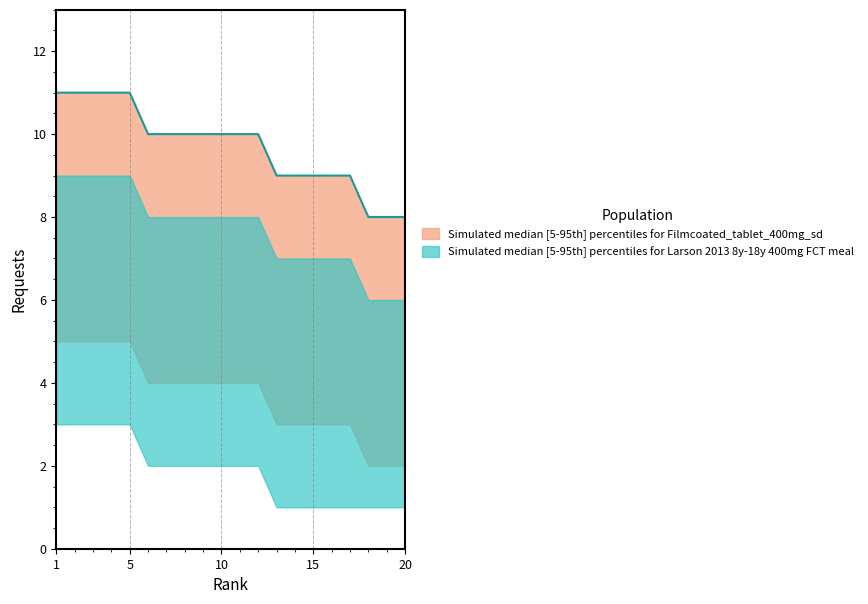

What is the sum of all values?

194